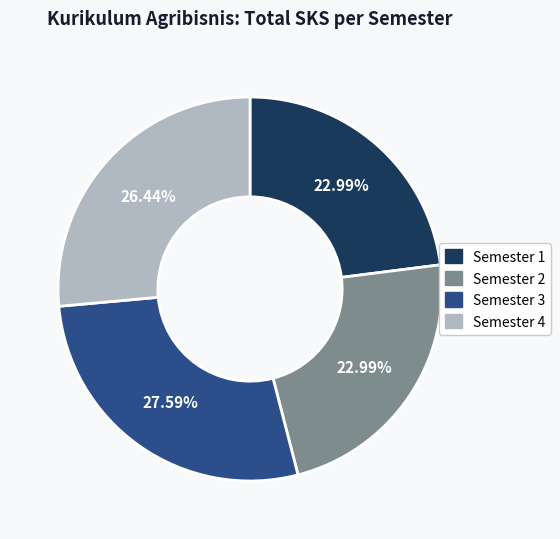

What is the ratio of the value at Semester 3 to the value at Semester 2?

1.2